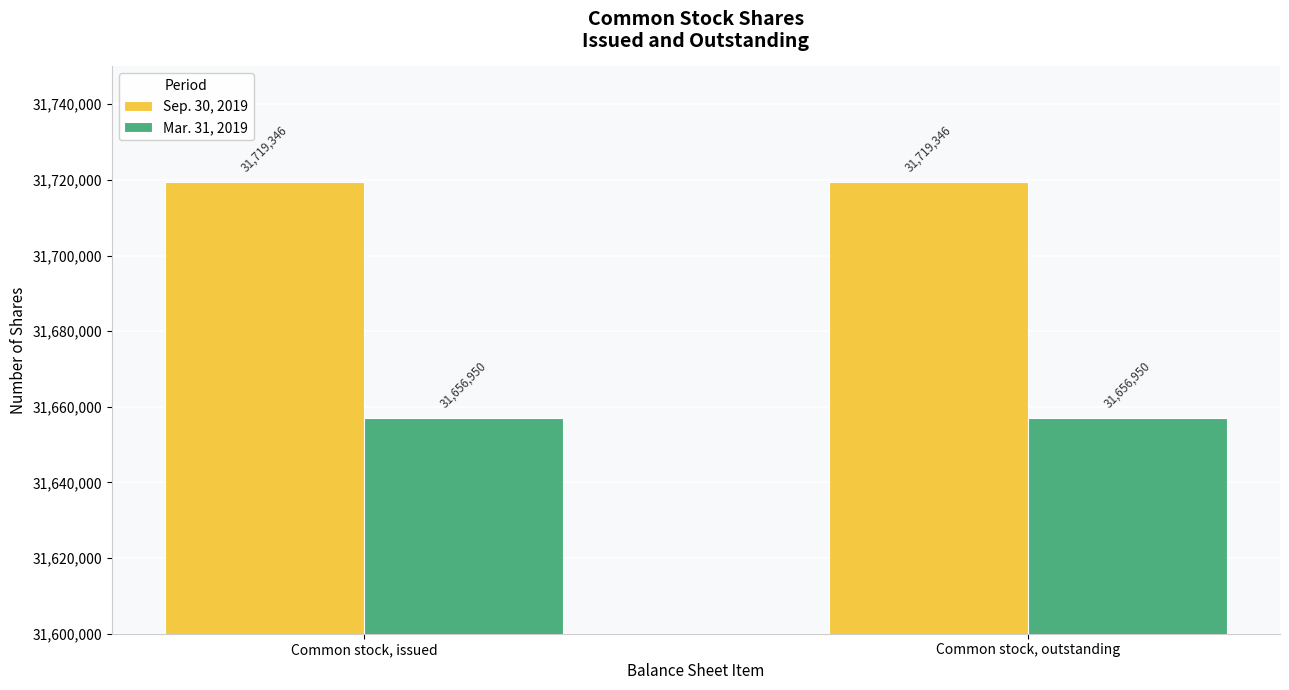

What is the difference between the highest and lowest values at Common stock, issued?

62396